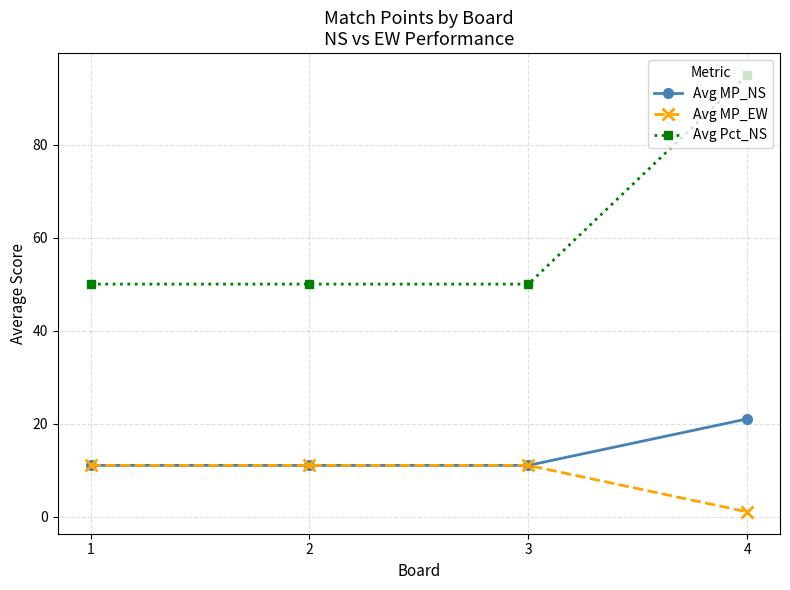

What is the value of the Avg MP_EW point at the 2nd from the left?

11